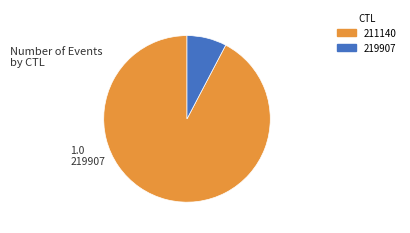

Is the sum of 219907 and 211140 greater than half?

Yes